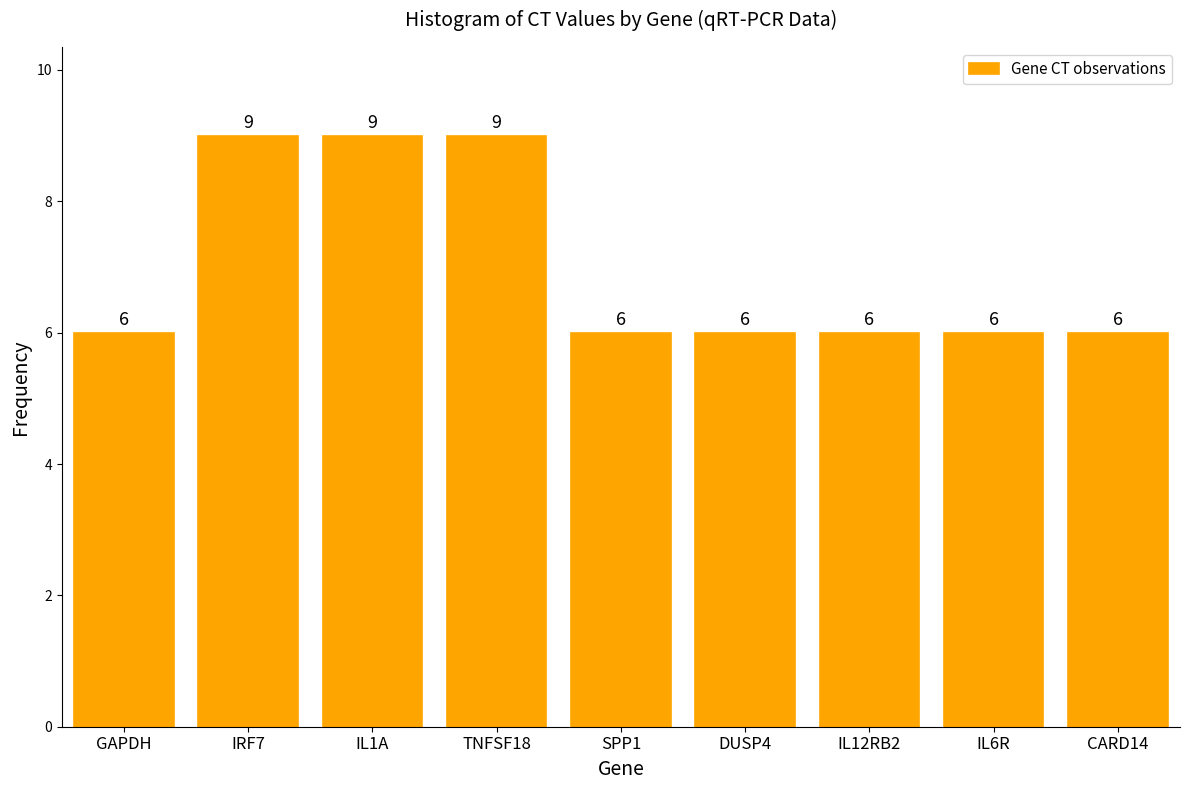

Reading left to right, what are all the values shown in this chart?

GAPDH=6	IRF7=9	IL1A=9	TNFSF18=9	SPP1=6	DUSP4=6	IL12RB2=6	IL6R=6	CARD14=6